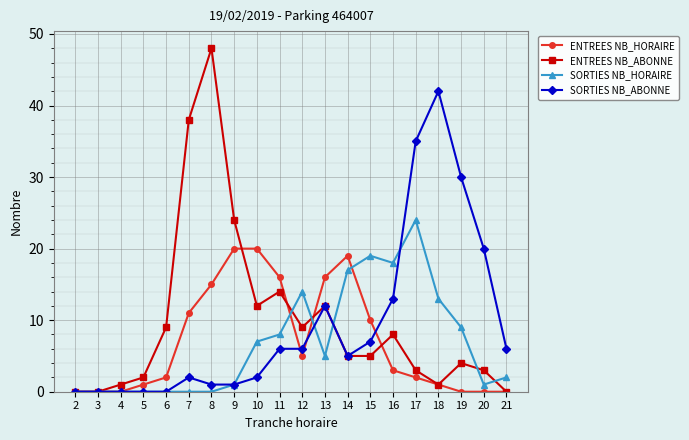

List the series in order of their peak value, lowest first.

ENTREES NB_HORAIRE, SORTIES NB_HORAIRE, SORTIES NB_ABONNE, ENTREES NB_ABONNE